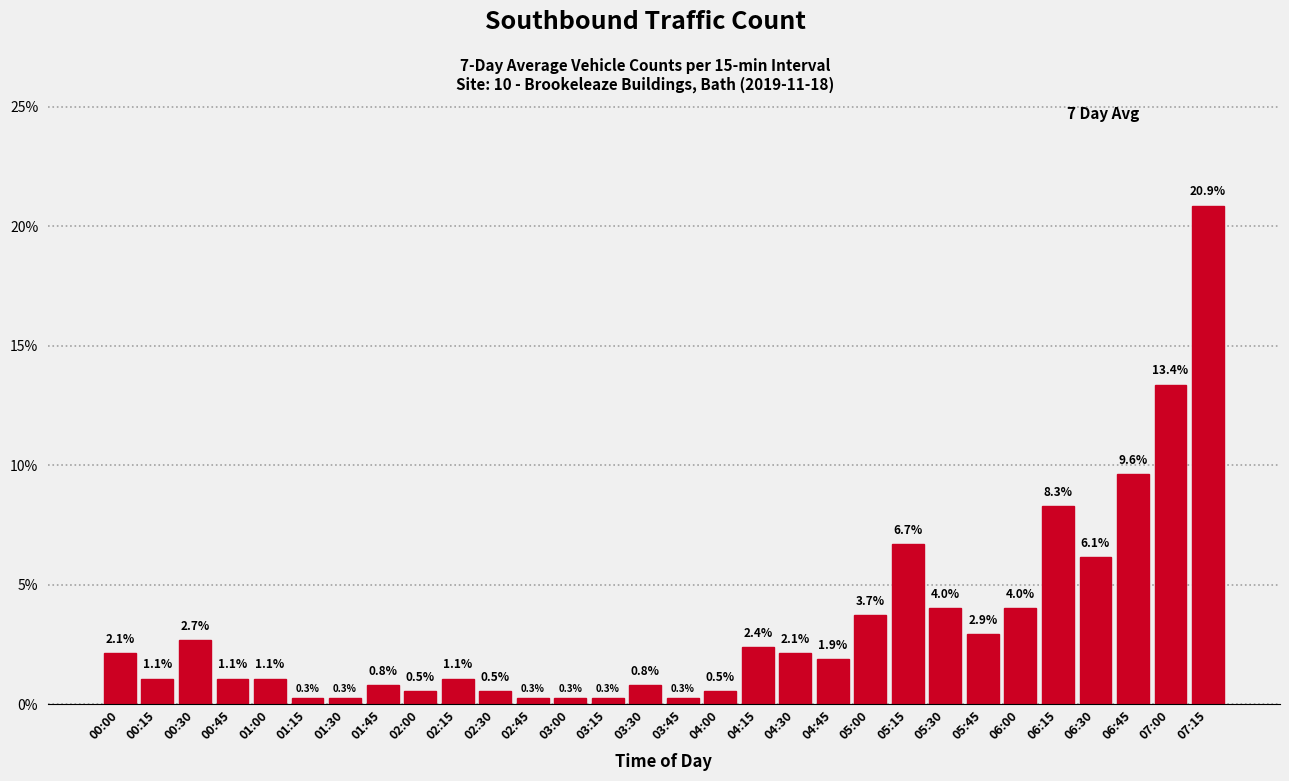

Reading right to left, what are all the values shown in this chart?

07:15=20.9	07:00=13.4	06:45=9.6	06:30=6.1	06:15=8.3	06:00=4.0	05:45=2.9	05:30=4.0	05:15=6.7	05:00=3.7	04:45=1.9	04:30=2.1	04:15=2.4	04:00=0.5	03:45=0.3	03:30=0.8	03:15=0.3	03:00=0.3	02:45=0.3	02:30=0.5	02:15=1.1	02:00=0.5	01:45=0.8	01:30=0.3	01:15=0.3	01:00=1.1	00:45=1.1	00:30=2.7	00:15=1.1	00:00=2.1